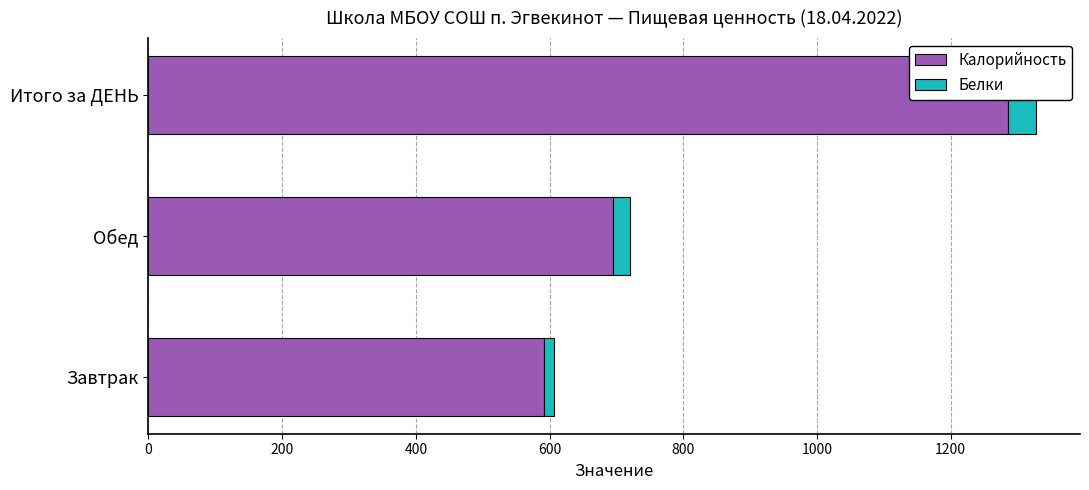

How many groups of bars are there?

3